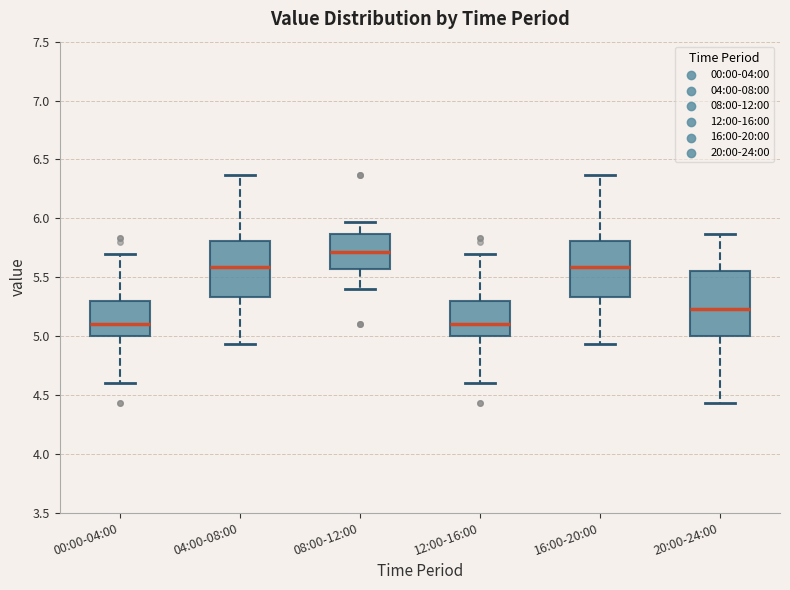

Reading left to right, transcribe this box plot: for each box, give where its median line is, the range the box spans, and where its two whiskers end, as read against the y-axis. The values are not printed on the chart, so give them approximately, as read against the axis.

00:00-04:00: median 5.10, box 5.00 to 5.30, whiskers 4.60 to 5.70
04:00-08:00: median 5.60, box 5.35 to 5.80, whiskers 4.95 to 6.35
08:00-12:00: median 5.70, box 5.55 to 5.85, whiskers 5.40 to 5.95
12:00-16:00: median 5.10, box 5.00 to 5.30, whiskers 4.60 to 5.70
16:00-20:00: median 5.60, box 5.35 to 5.80, whiskers 4.95 to 6.35
20:00-24:00: median 5.25, box 5.00 to 5.55, whiskers 4.45 to 5.85